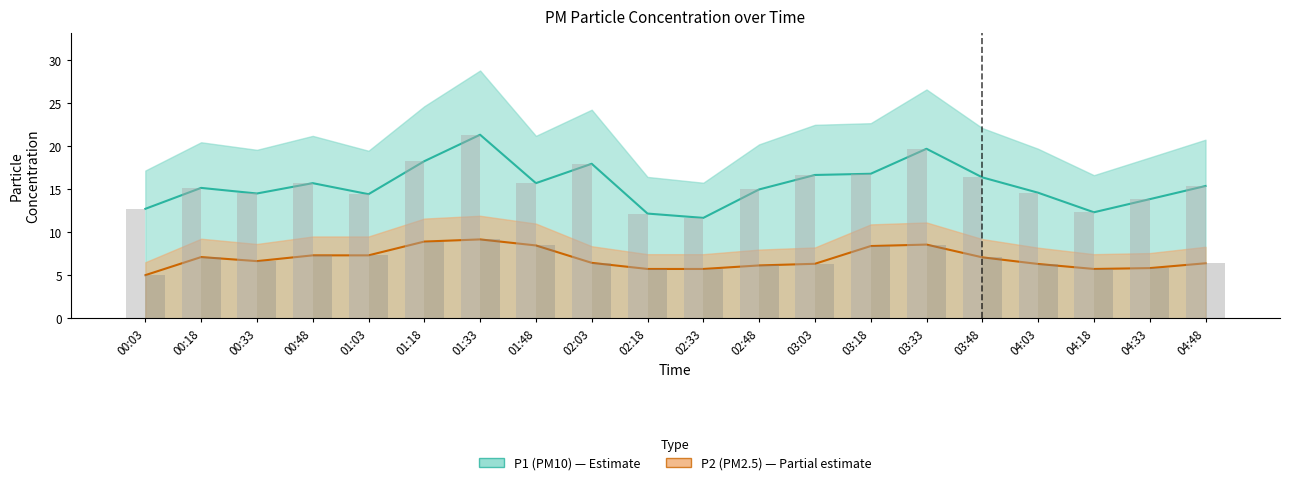

Between 03:03 and 02:33, which is larger?

03:03